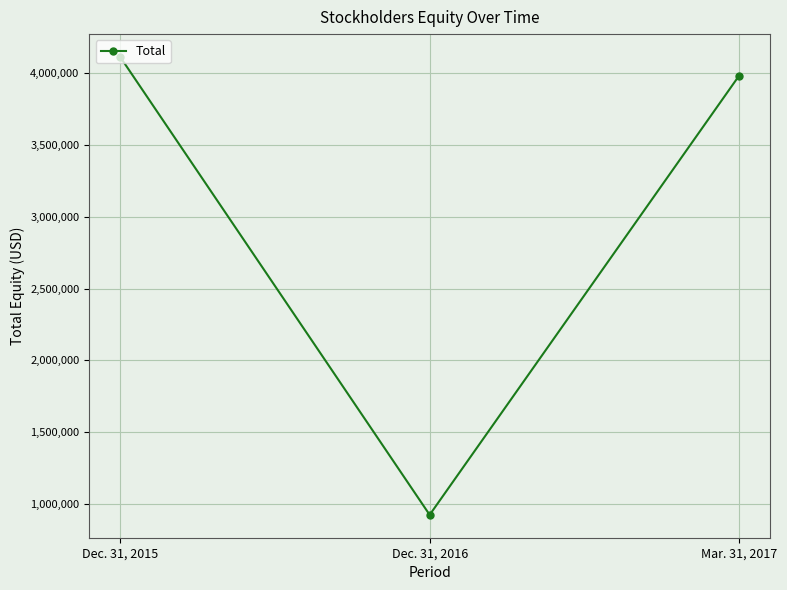

Which has a higher value, Mar. 31, 2017 or Dec. 31, 2015?

Dec. 31, 2015